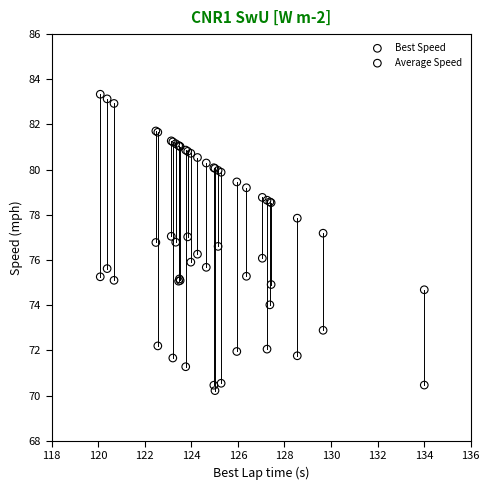

What are all the series names shown in the legend?

Best Speed, Average Speed